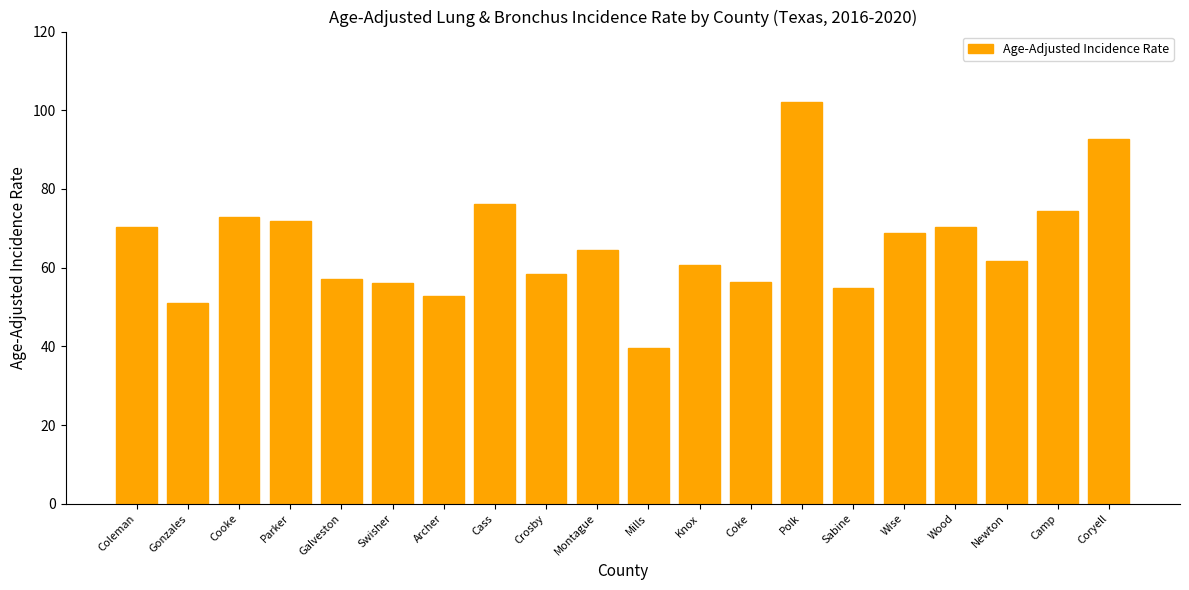

The chart shows a value of 60.7 at Knox. True or false?

True